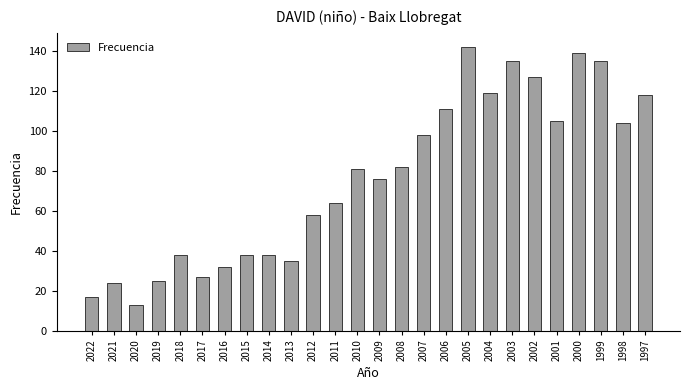

What is the sum of the values at 2006 and 1999?

246